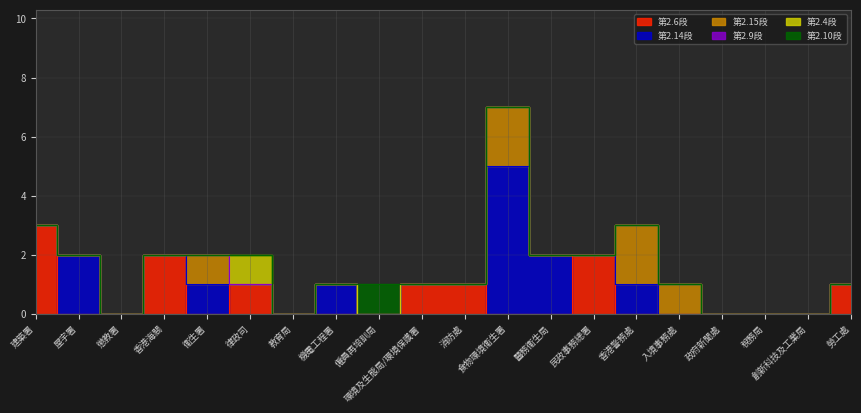

True or false: 第2.9段 and 第2.14段 cross at least once.

False